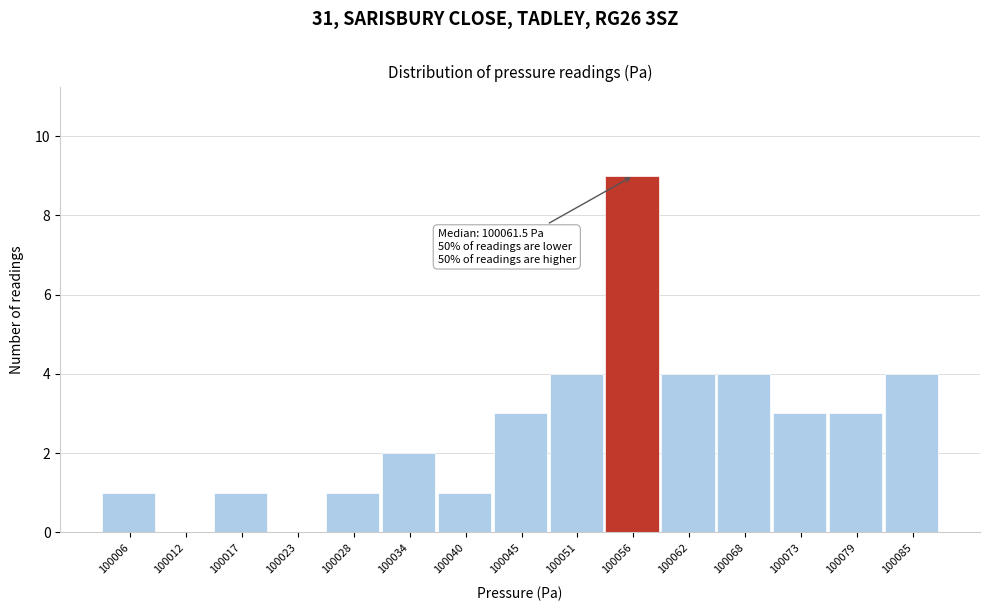

Reading right to left, what are all the values shown in this chart?

100085=4	100079=3	100073=3	100068=4	100062=4	100056=9	100051=4	100045=3	100040=1	100034=2	100028=1	100023=0	100017=1	100012=0	100006=1